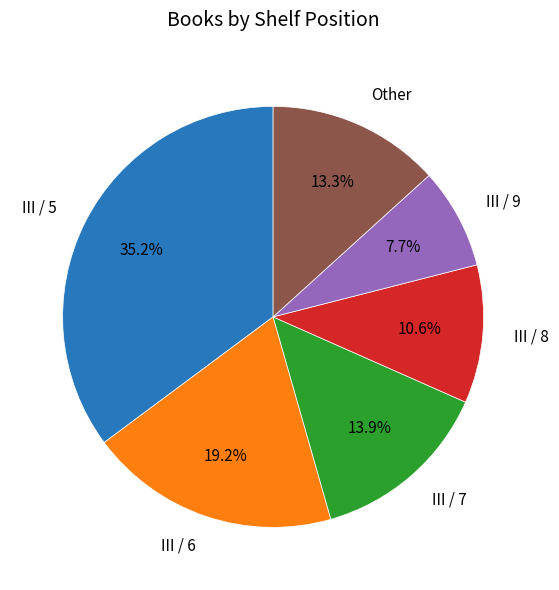

Count the number of slices in the pie.

6